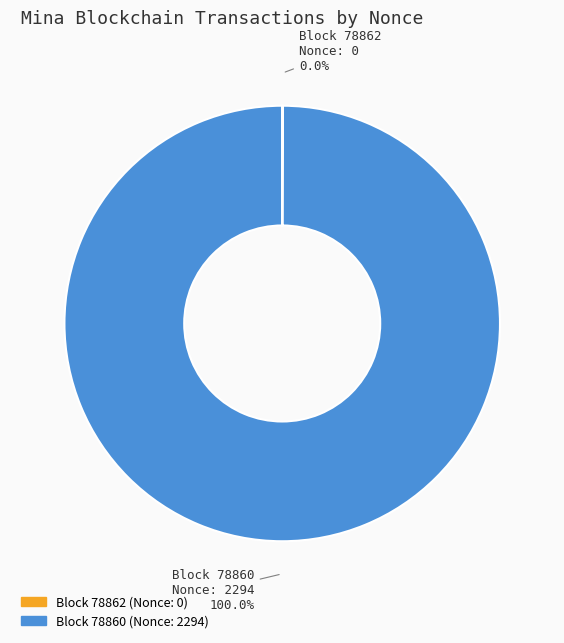

Does any single category account for the majority?

Yes